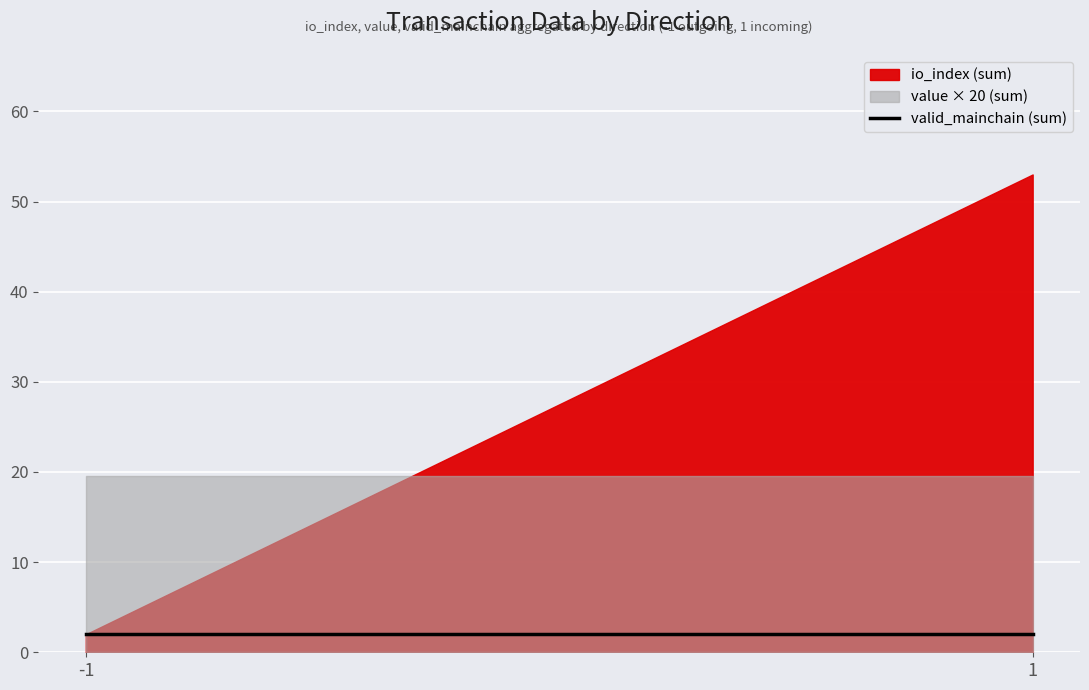

How many lines are shown in the chart?

3